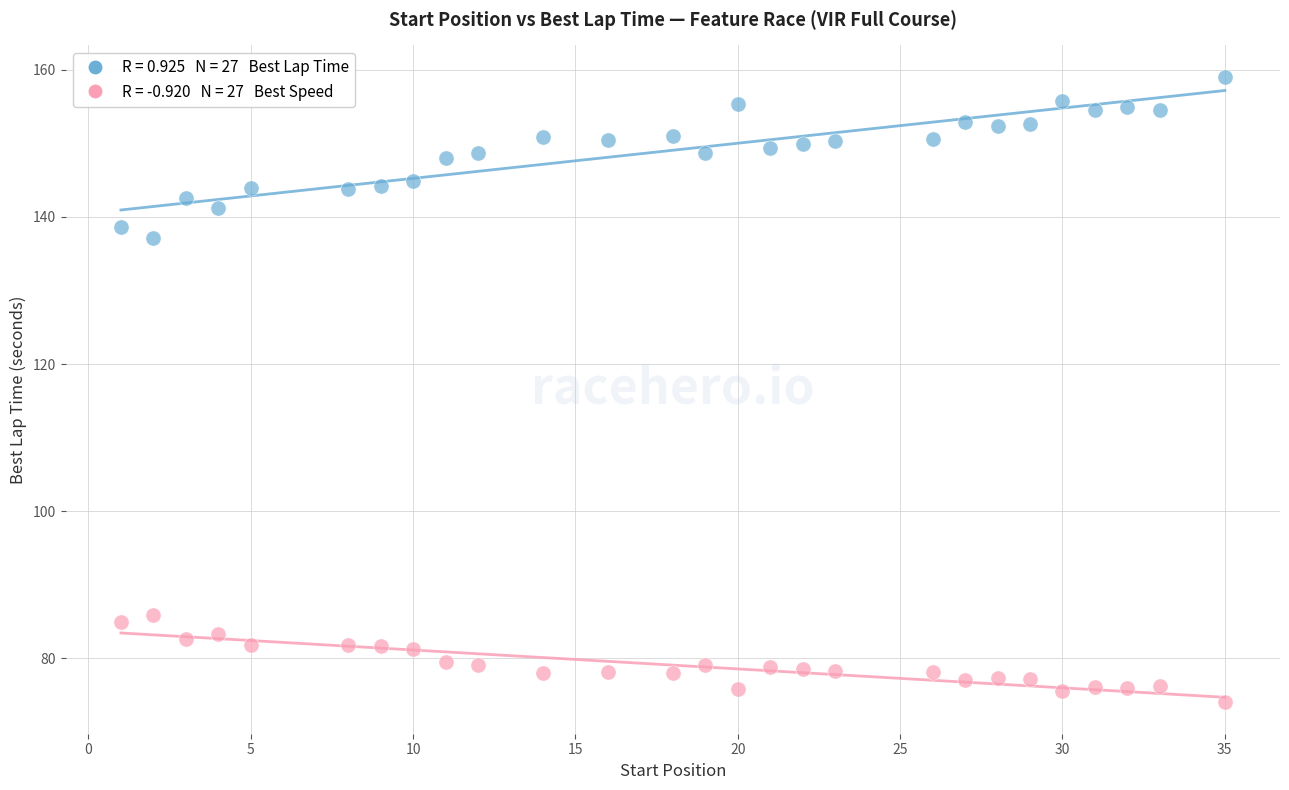

Across all series, what Y value is closest to 116?

137.1